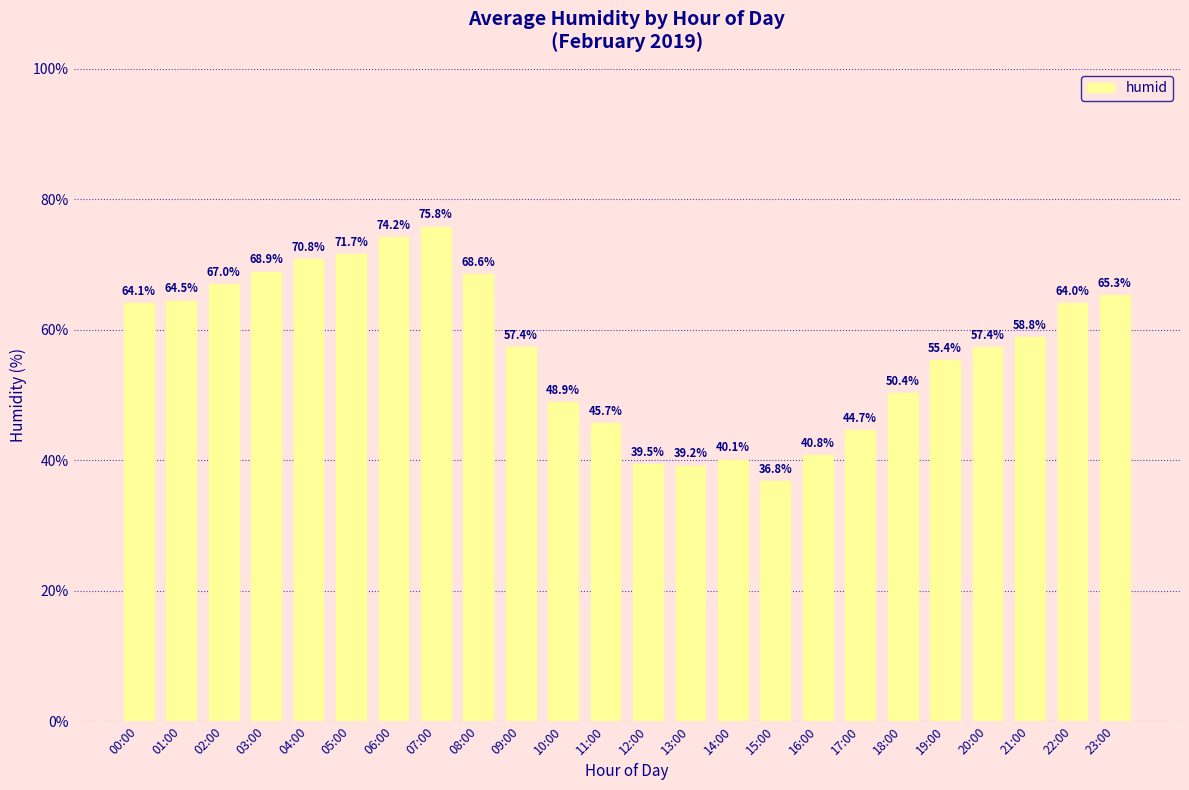

What is the sum of the values at 11:00 and 14:00?

85.8